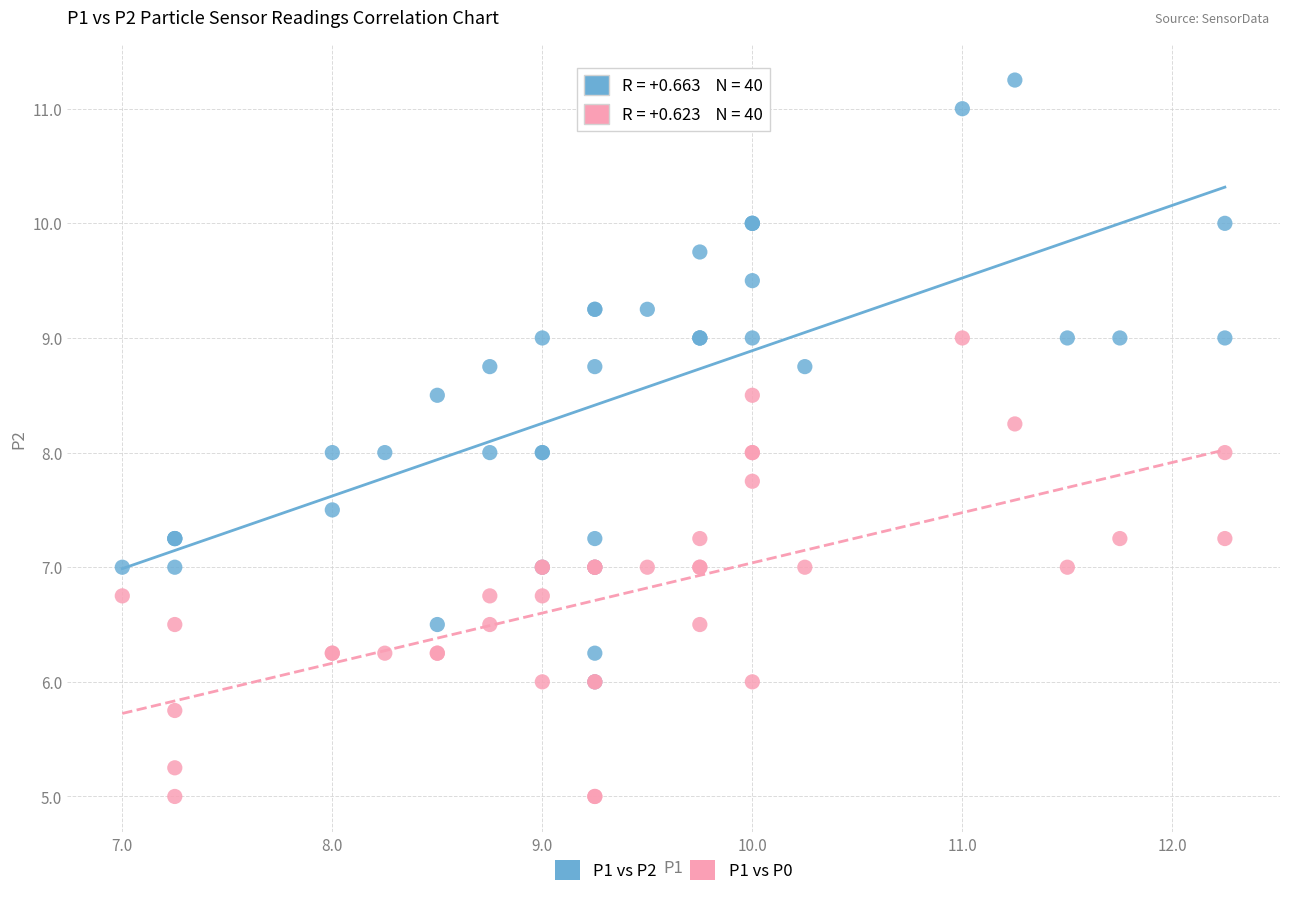

Which series has the widest spread of Y values?

P1 vs P2